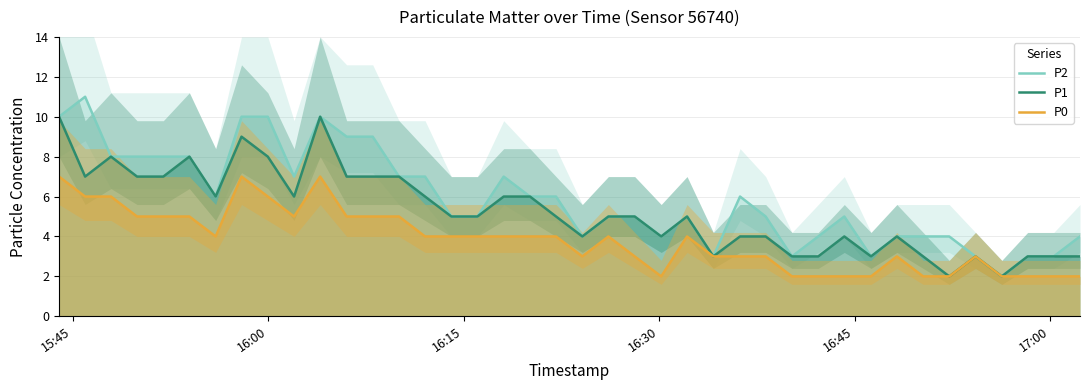

What is the highest value of the P0 series?

7